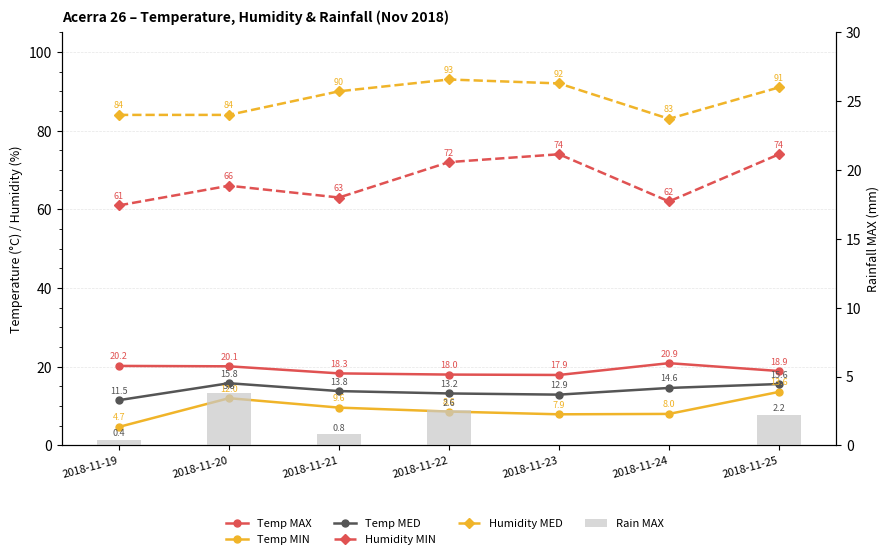

What are all the series names shown in the legend?

Temp MAX, Temp MIN, Temp MED, Humidity MIN, Humidity MED, Rain MAX